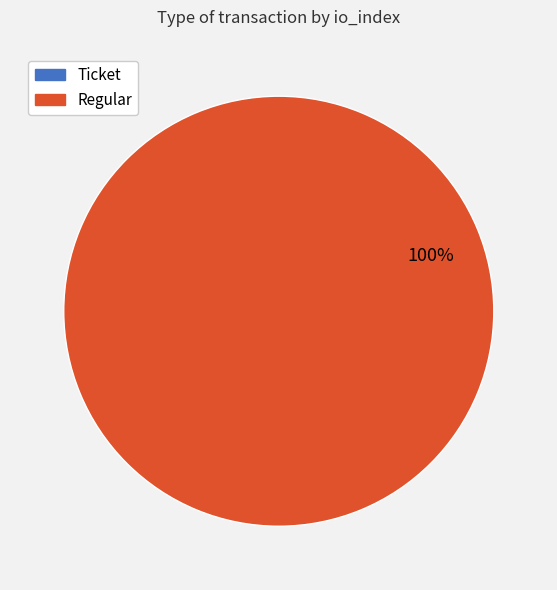

To the nearest percent, what is the difference between the largest and smallest slice percentages?

100%